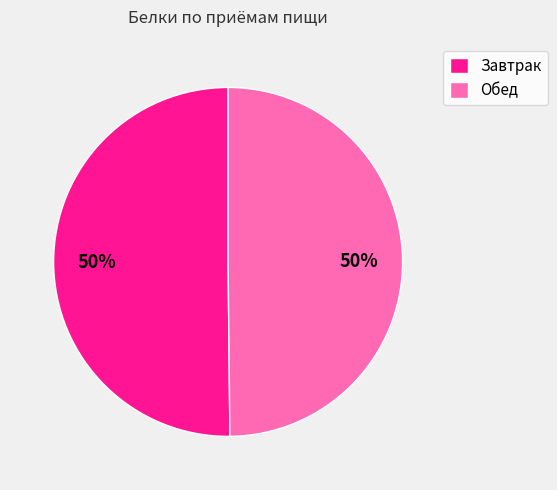

Is it true that Завтрак is 23% of the pie?

False